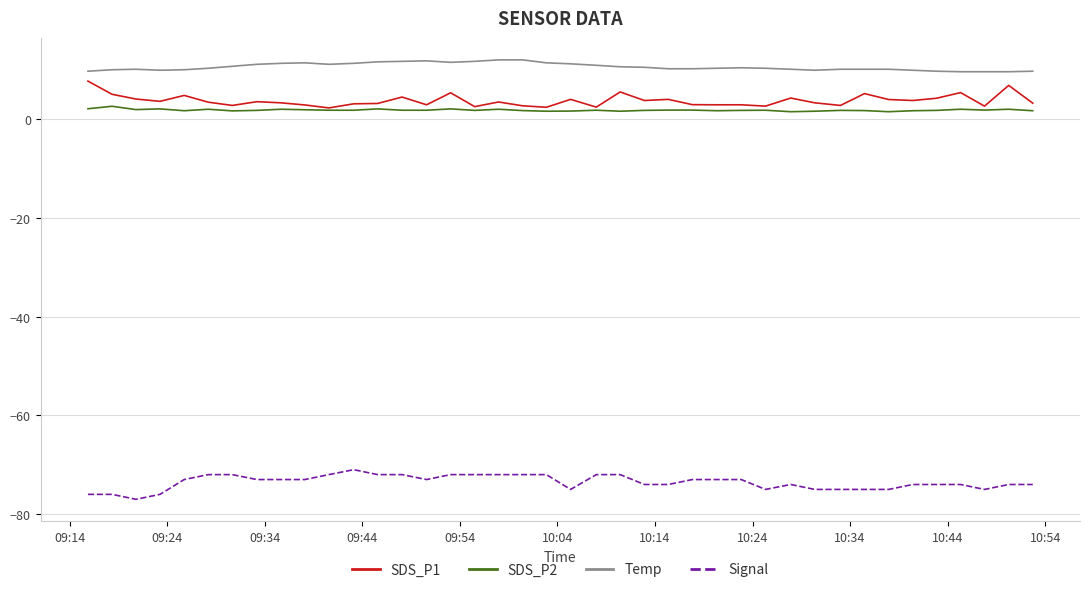

Rank the series by their maximum value, from lowest to highest.

Signal, SDS_P2, SDS_P1, Temp